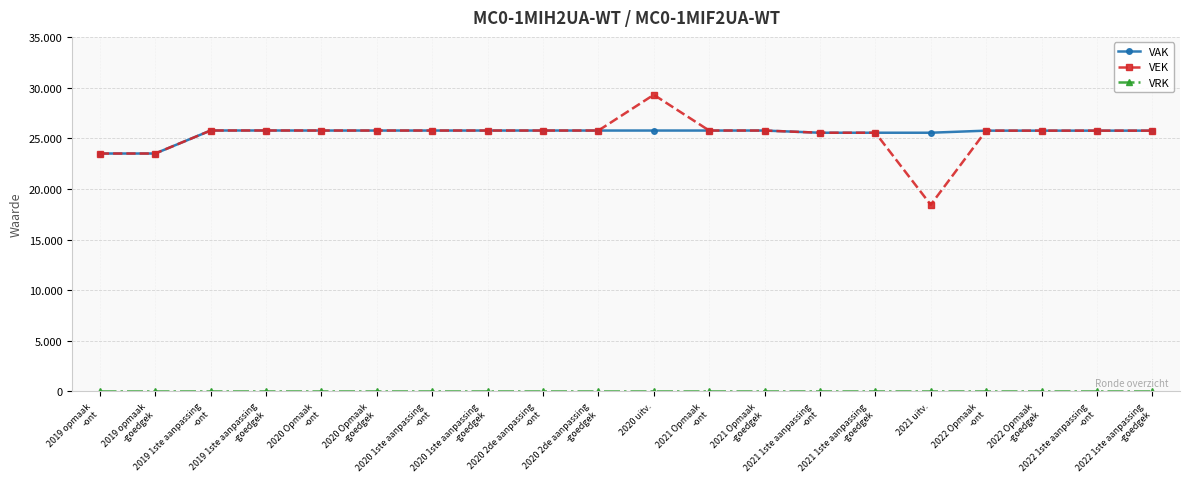

Reading right to left, extract all data points from this chart.

VAK: 2022 1ste aanpassing
-goedgek=25745	2022 1ste aanpassing
-ont=25745	2022 Opmaak
-goedgek=25745	2022 Opmaak
-ont=25745	2021 uitv.=25540	2021 1ste aanpassing
-goedgek=25540	2021 1ste aanpassing
-ont=25540	2021 Opmaak
-goedgek=25756	2021 Opmaak
-ont=25756	2020 uitv.=25756	2020 2de aanpassing
-goedgek=25756	2020 2de aanpassing
-ont=25756	2020 1ste aanpassing
-goedgek=25756	2020 1ste aanpassing
-ont=25756	2020 Opmaak
-goedgek=25756	2020 Opmaak
-ont=25756	2019 1ste aanpassing
-goedgek=25760	2019 1ste aanpassing
-ont=25760	2019 opmaak
-goedgek=23488	2019 opmaak
-ont=23488
VEK: 2022 1ste aanpassing
-goedgek=25745	2022 1ste aanpassing
-ont=25745	2022 Opmaak
-goedgek=25745	2022 Opmaak
-ont=25745	2021 uitv.=18427	2021 1ste aanpassing
-goedgek=25540	2021 1ste aanpassing
-ont=25540	2021 Opmaak
-goedgek=25756	2021 Opmaak
-ont=25756	2020 uitv.=29284	2020 2de aanpassing
-goedgek=25756	2020 2de aanpassing
-ont=25756	2020 1ste aanpassing
-goedgek=25756	2020 1ste aanpassing
-ont=25756	2020 Opmaak
-goedgek=25756	2020 Opmaak
-ont=25756	2019 1ste aanpassing
-goedgek=25760	2019 1ste aanpassing
-ont=25760	2019 opmaak
-goedgek=23488	2019 opmaak
-ont=23488
VRK: 2022 1ste aanpassing
-goedgek=0	2022 1ste aanpassing
-ont=0	2022 Opmaak
-goedgek=0	2022 Opmaak
-ont=0	2021 uitv.=0	2021 1ste aanpassing
-goedgek=0	2021 1ste aanpassing
-ont=0	2021 Opmaak
-goedgek=0	2021 Opmaak
-ont=0	2020 uitv.=0	2020 2de aanpassing
-goedgek=0	2020 2de aanpassing
-ont=0	2020 1ste aanpassing
-goedgek=0	2020 1ste aanpassing
-ont=0	2020 Opmaak
-goedgek=0	2020 Opmaak
-ont=0	2019 1ste aanpassing
-goedgek=0	2019 1ste aanpassing
-ont=0	2019 opmaak
-goedgek=0	2019 opmaak
-ont=0